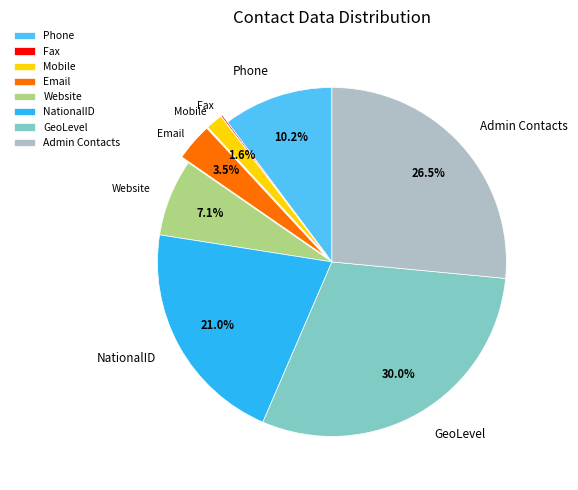

Does any single category account for the majority?

No